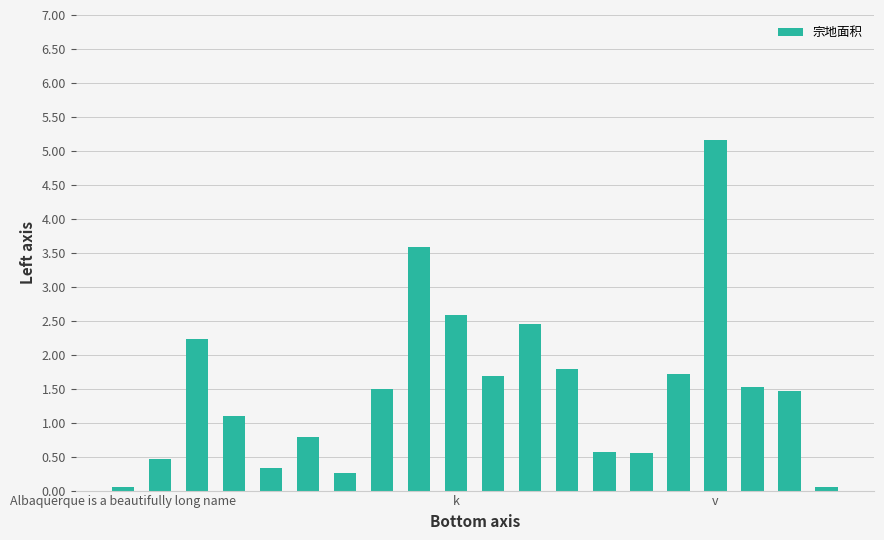

What is the average value?

1.5